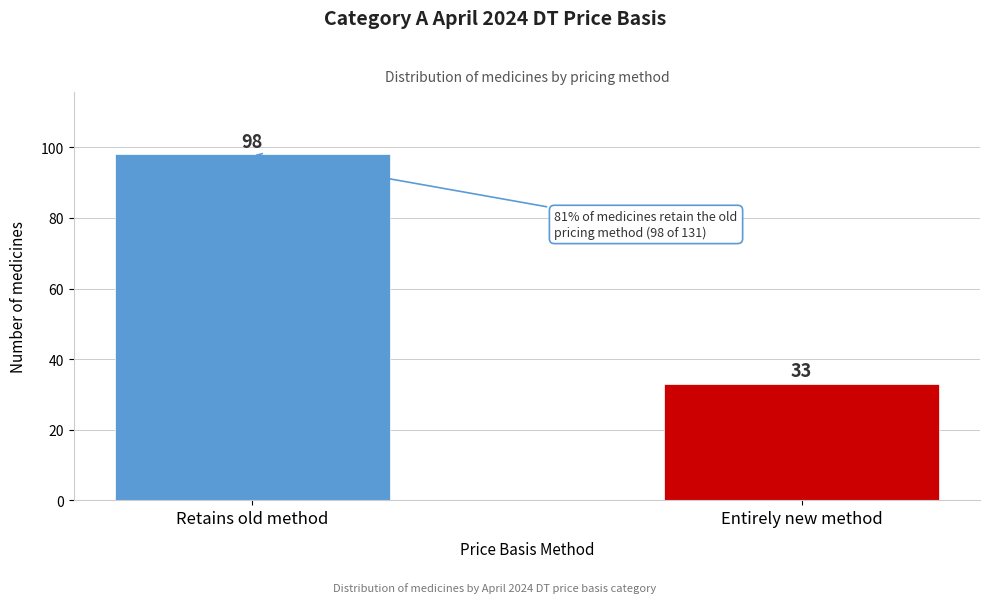

Reading left to right, extract all data points from this chart.

98	33